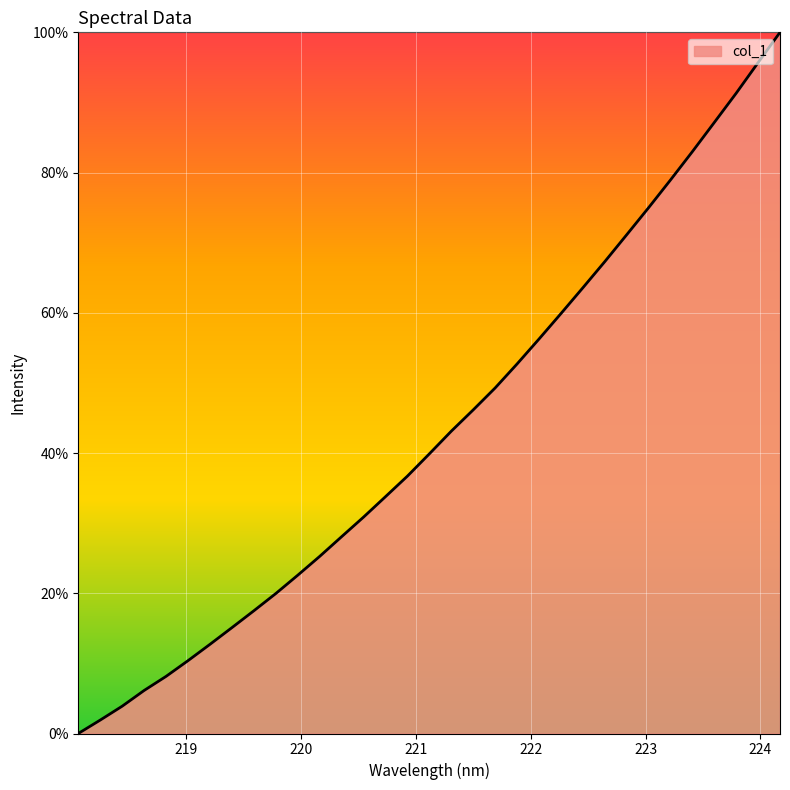

What is the maximum value shown in the chart?

100.0